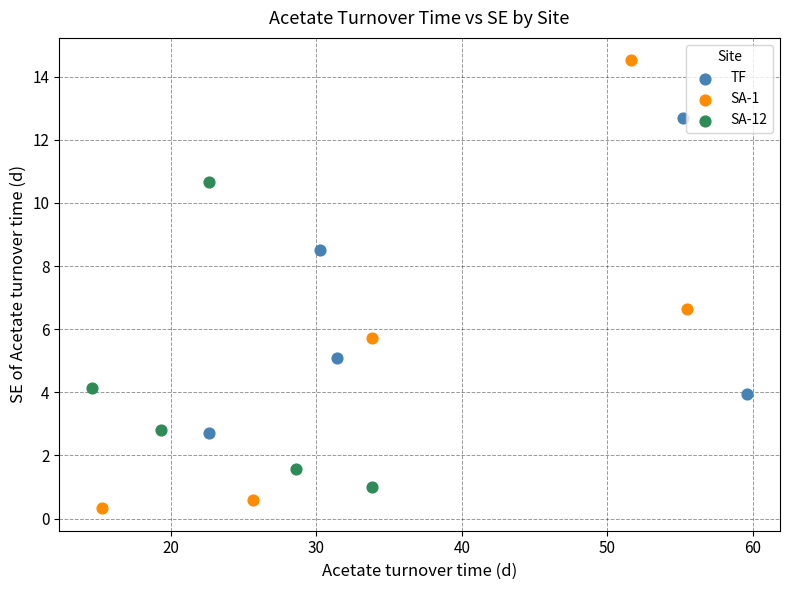

Which series contains the lowest Y value?

SA-1